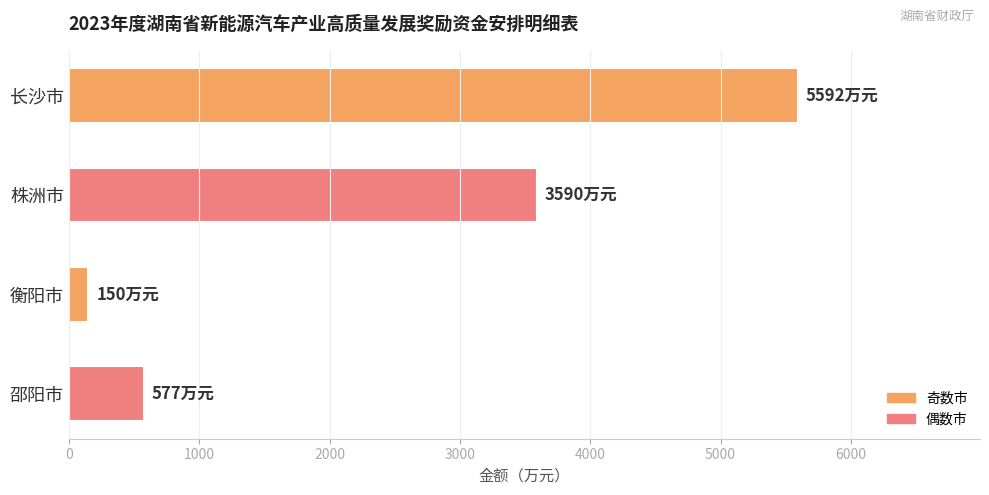

Reading bottom to top, extract all data points from this chart.

577	150	3590	5592